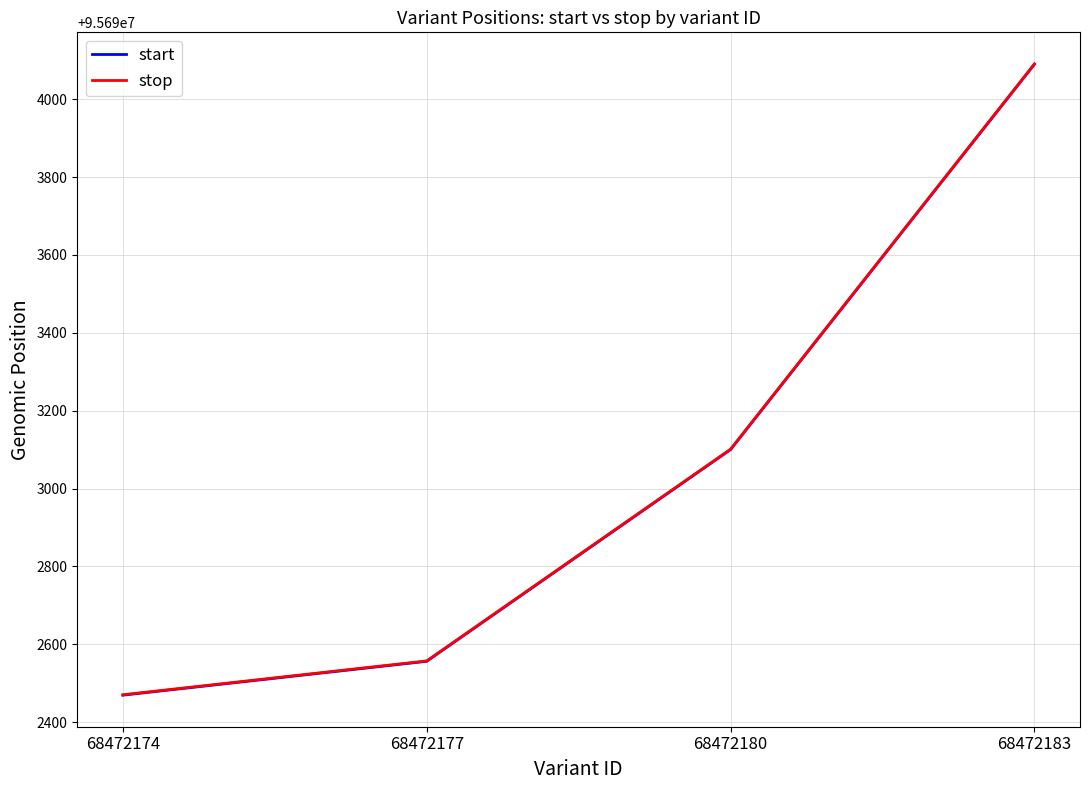

What is the greatest value displayed?

95694091